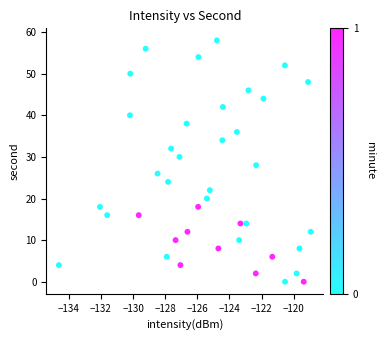

What is the range of Y values (max minus min)?

58